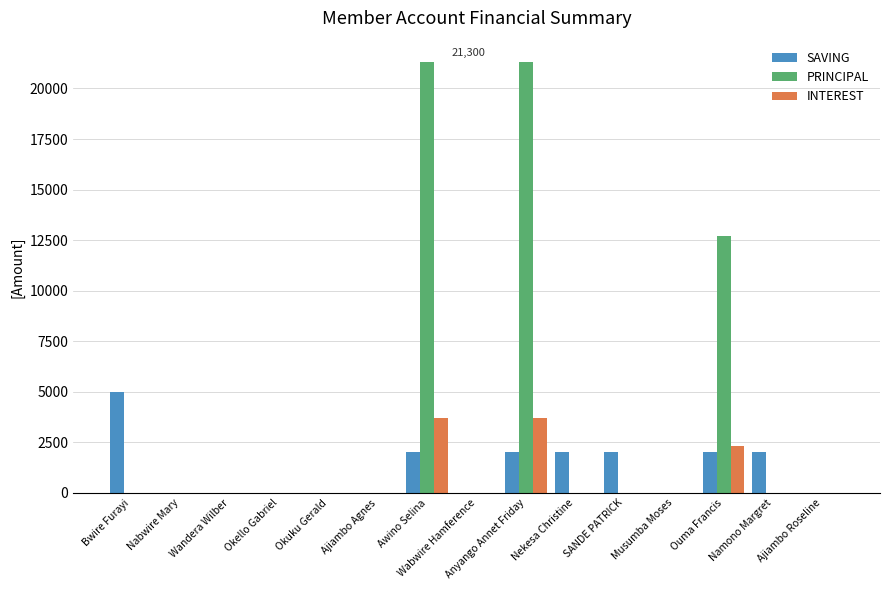

How many distinct data groups are displayed?

3